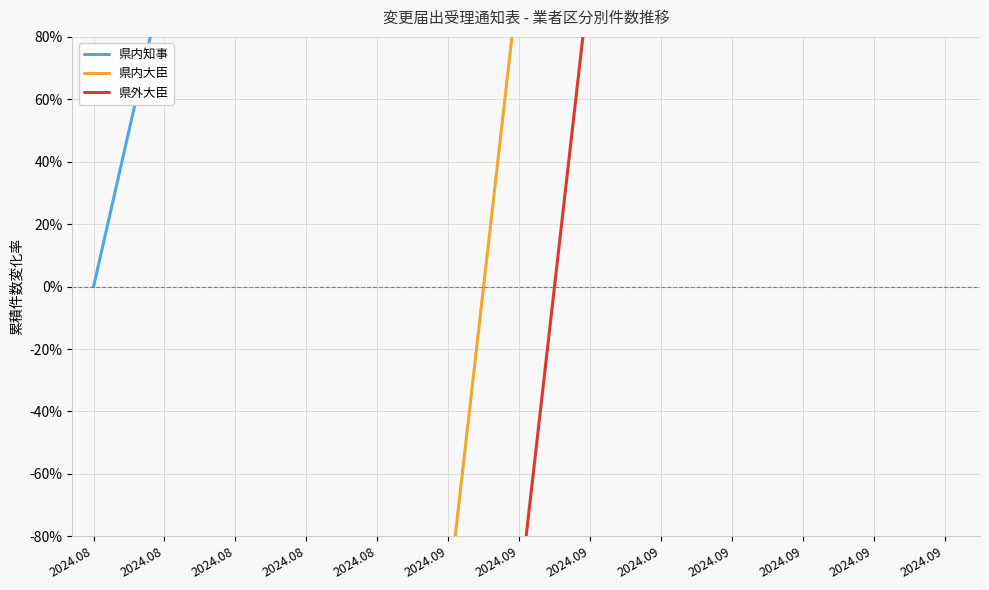

At how many categories does at least one series exceed 214?

10